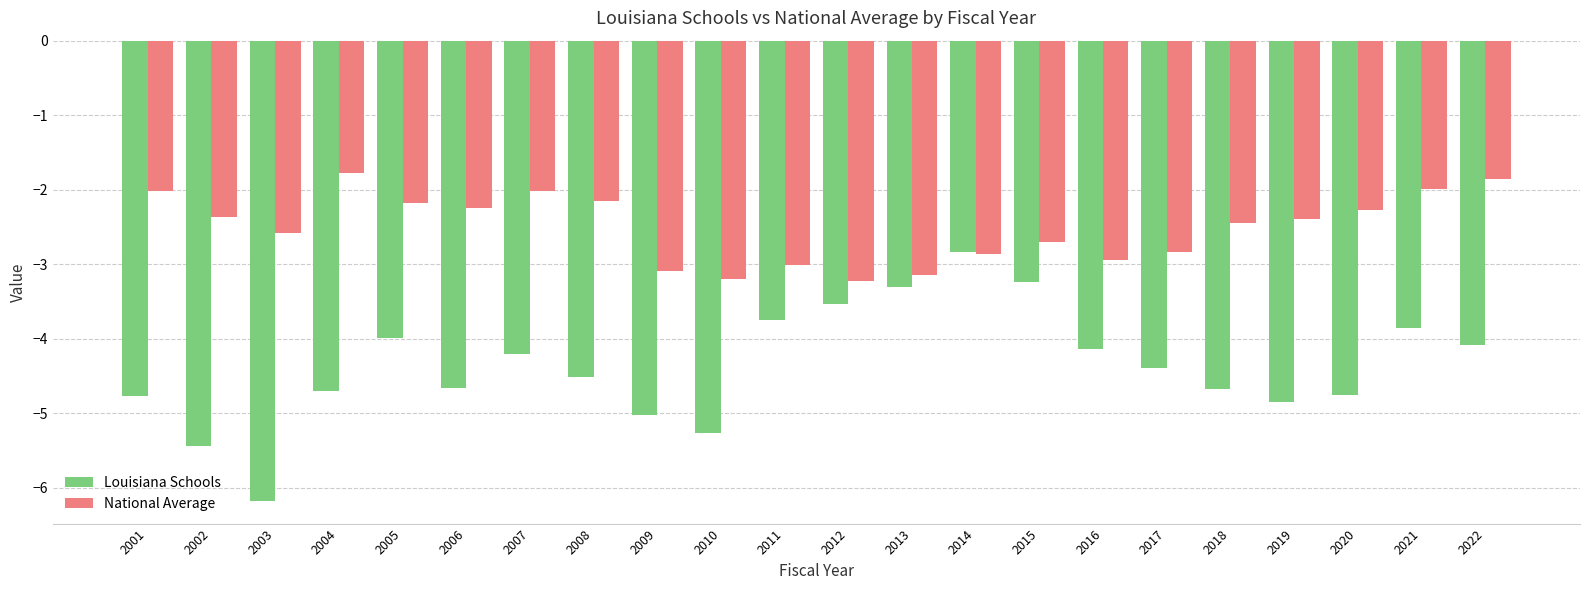

Between 2003 and 2011, which series saw the biggest shift?

Louisiana Schools